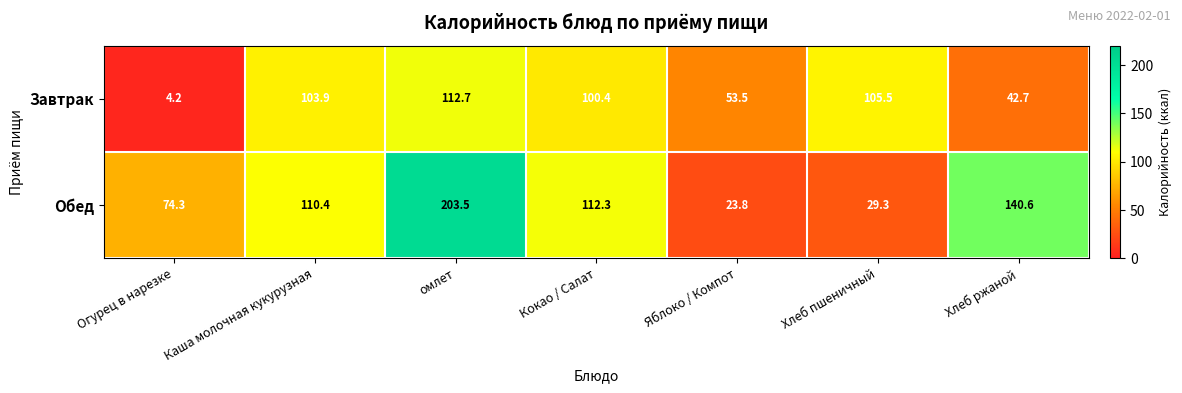

Rank the series by their maximum value, from highest to lowest.

Обед, Завтрак